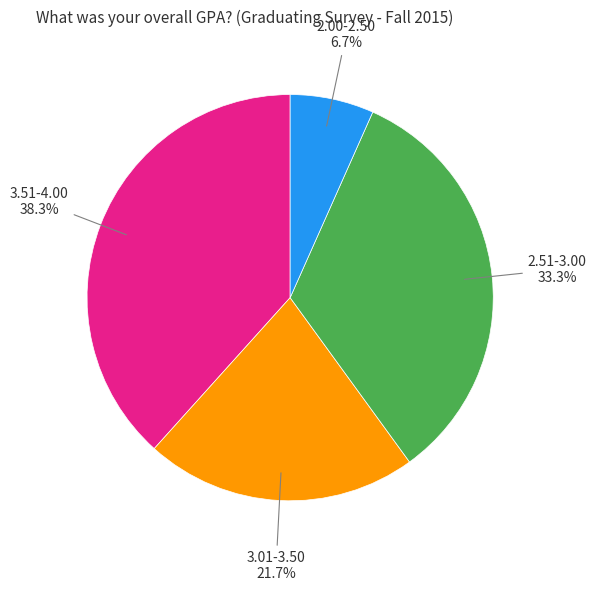

Is there a majority slice in this chart?

No